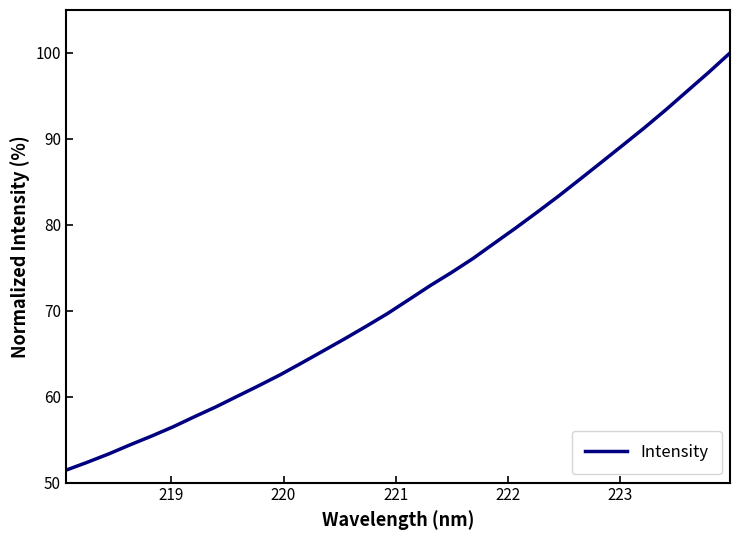

Count the number of values greater than 71.

16